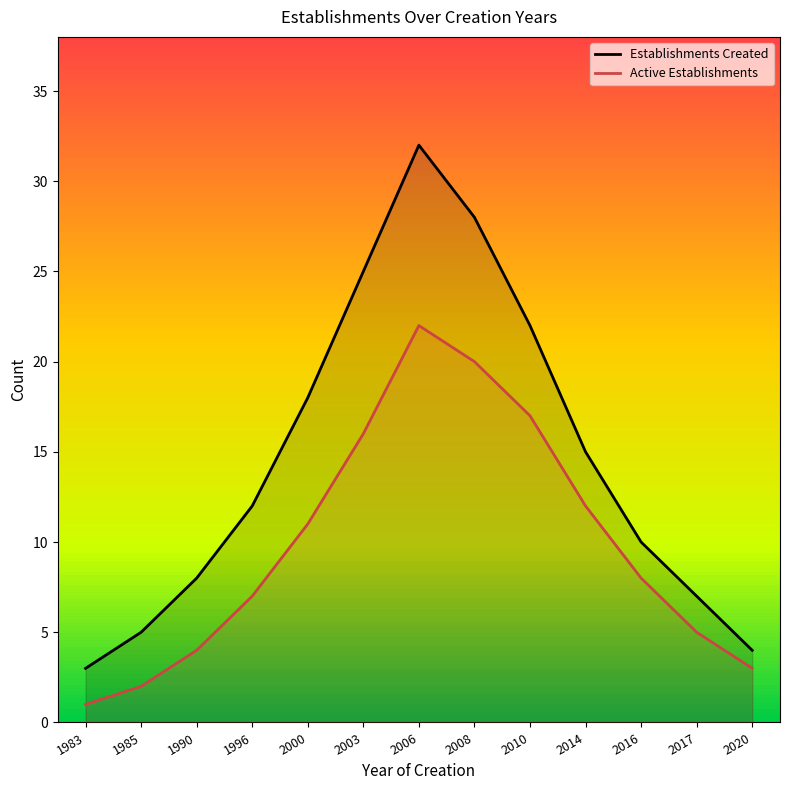

At which label is Active Establishments closest to 11?

2000